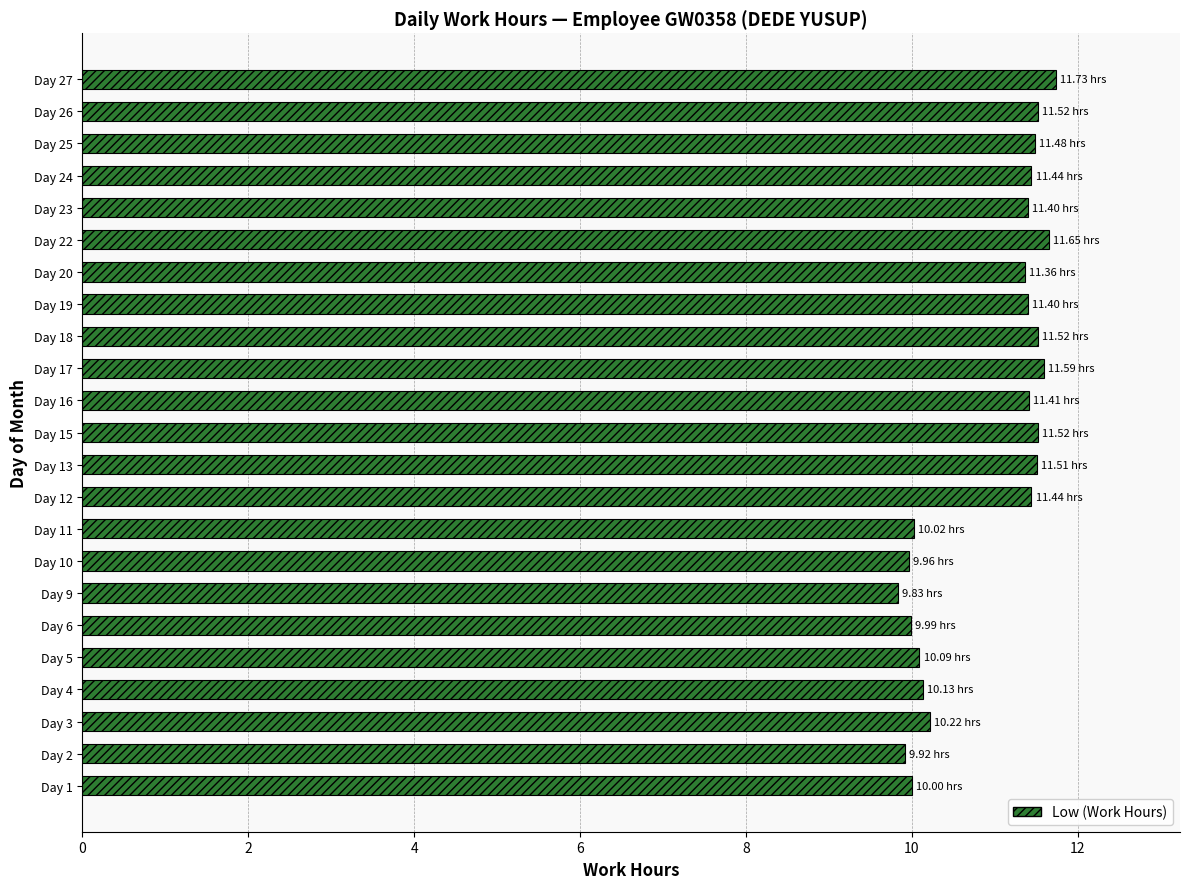

What is the sum of all values?

251.1